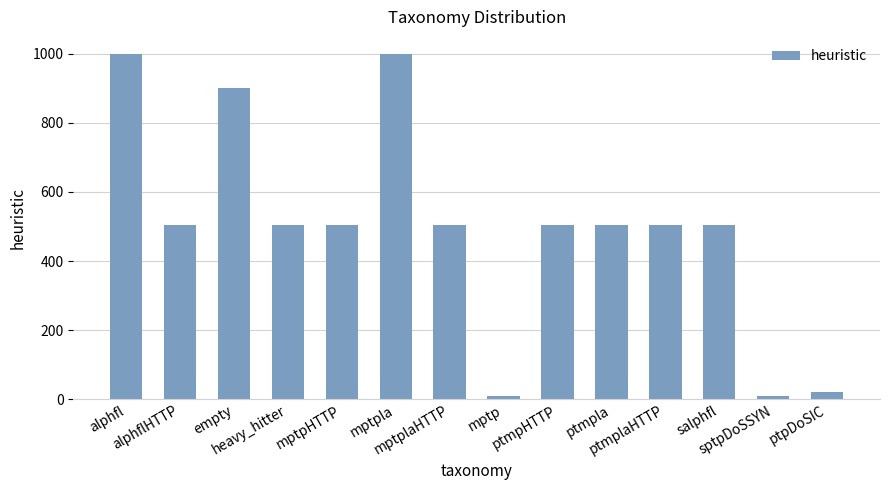

What is the difference between the values at mptpla and mptp?

989